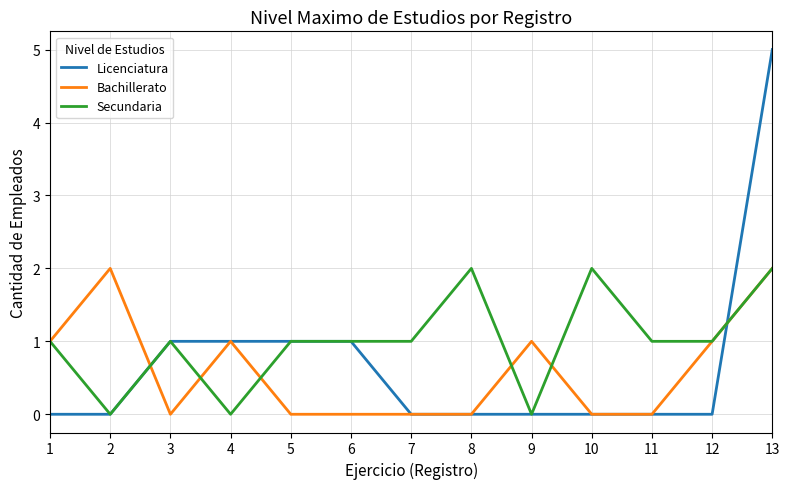

The value of Bachillerato at 12 is 1. True or false?

True